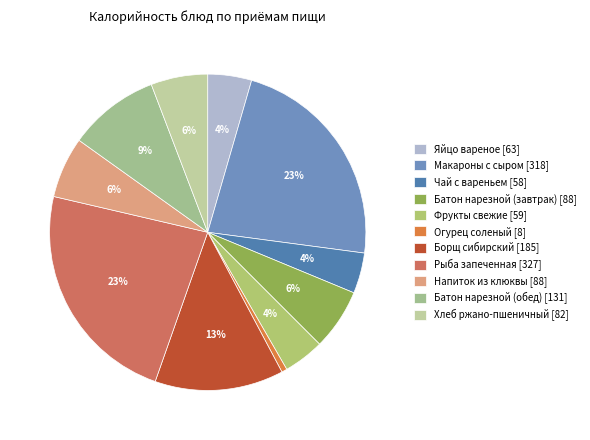

What percentage is NOT represented by Чай с вареньем?

95.9%